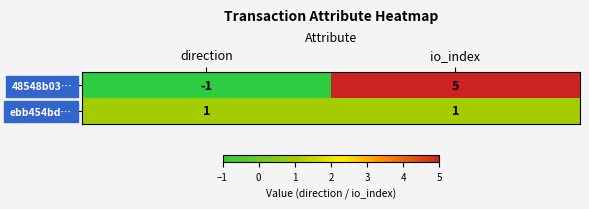

What is the approximate value of 48548b03… at io_index?

5